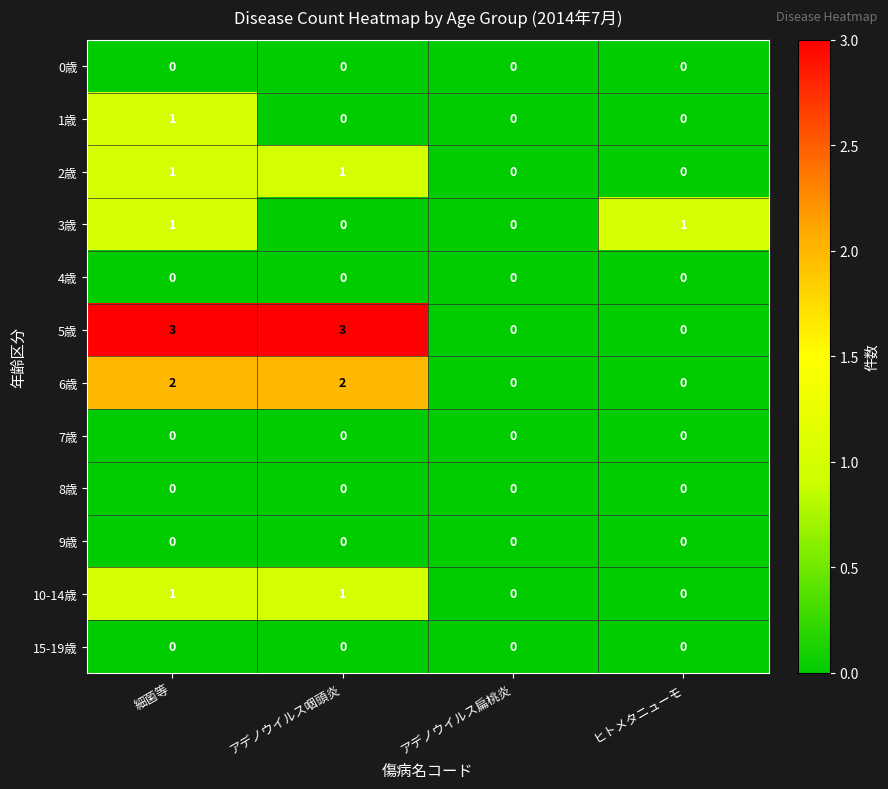

Which series has the largest total across all categories?

5歳